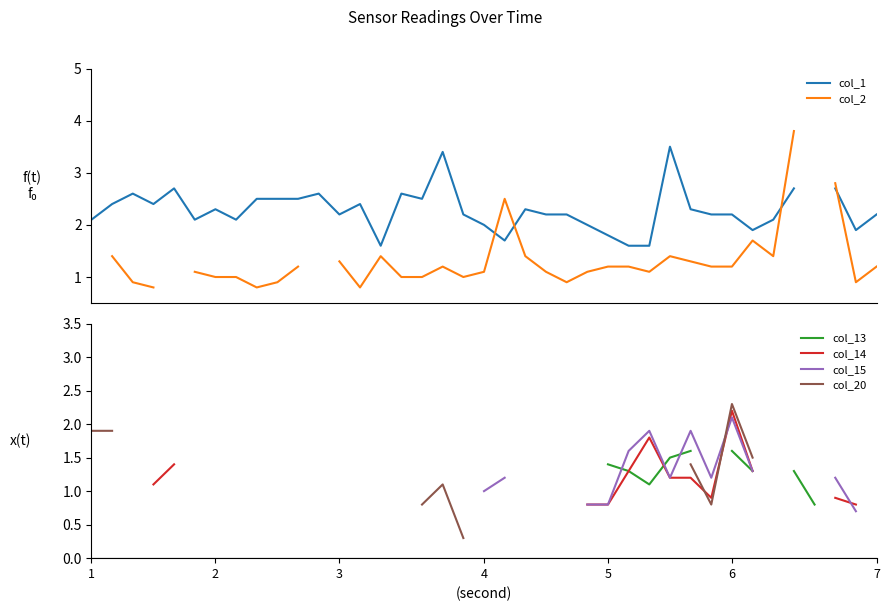

How many interior local peaks does the col_2 series have?

5